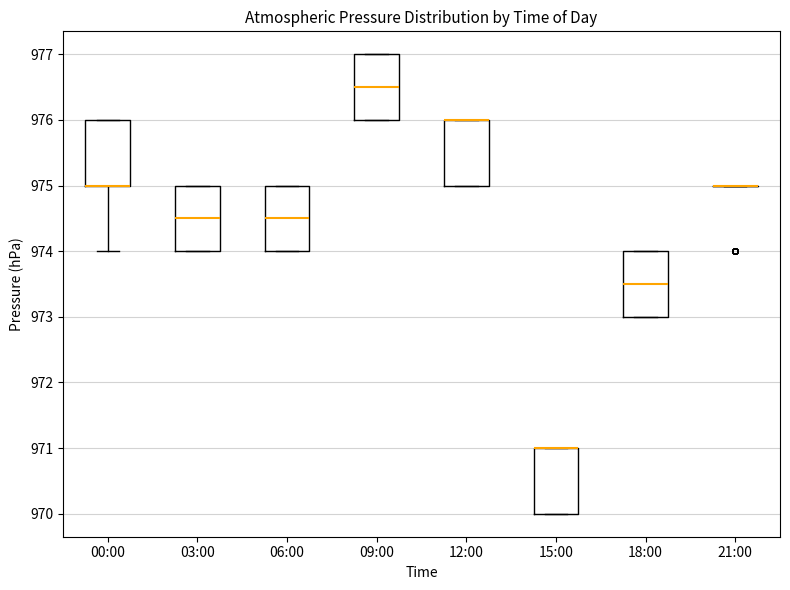

Reading left to right, transcribe this box plot: for each box, give where its median line is, the range the box spans, and where its two whiskers end, as read against the y-axis. The values are not printed on the chart, so give them approximately, as read against the axis.

00:00: median 975.0 (drawn on the box's lower edge), box 975.0 to 976.0, whiskers 974.0 to 976.0
03:00: median 974.5, box 974.0 to 975.0, whiskers 974.0 to 975.0
06:00: median 974.5, box 974.0 to 975.0, whiskers 974.0 to 975.0
09:00: median 976.5, box 976.0 to 977.0, whiskers 976.0 to 977.0
12:00: median 976.0 (drawn on the box's upper edge), box 975.0 to 976.0, whiskers 975.0 to 976.0
15:00: median 971.0 (drawn on the box's upper edge), box 970.0 to 971.0, whiskers 970.0 to 971.0
18:00: median 973.5, box 973.0 to 974.0, whiskers 973.0 to 974.0
21:00: box collapsed to a line at 975.0, whiskers 975.0 to 975.0